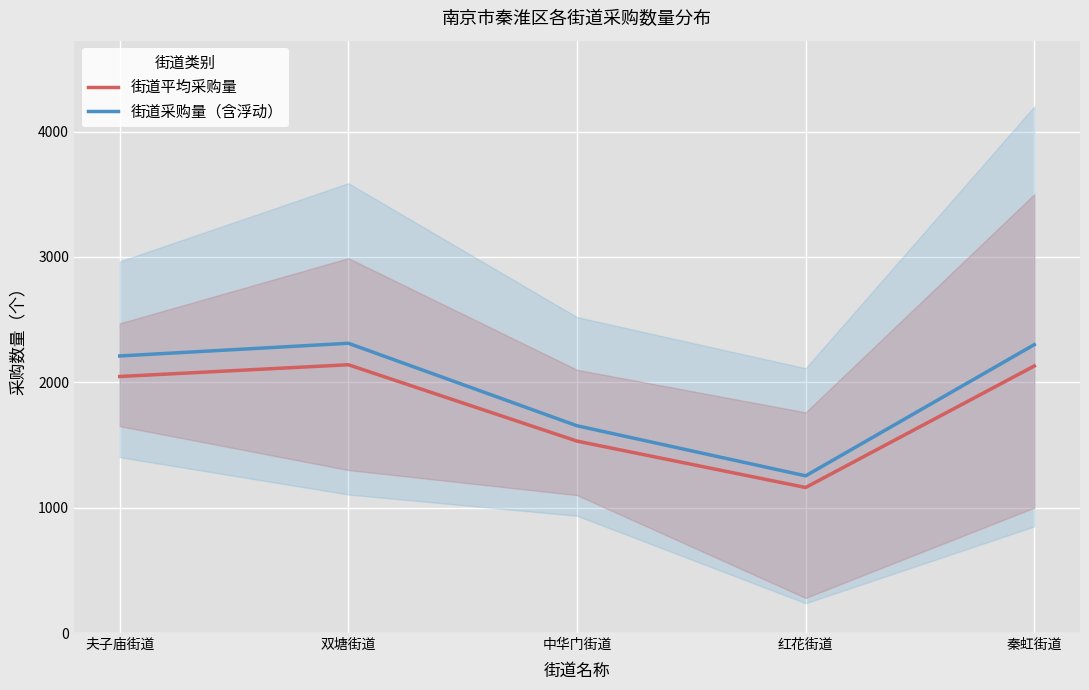

What position from the left is 夫子庙街道?

1